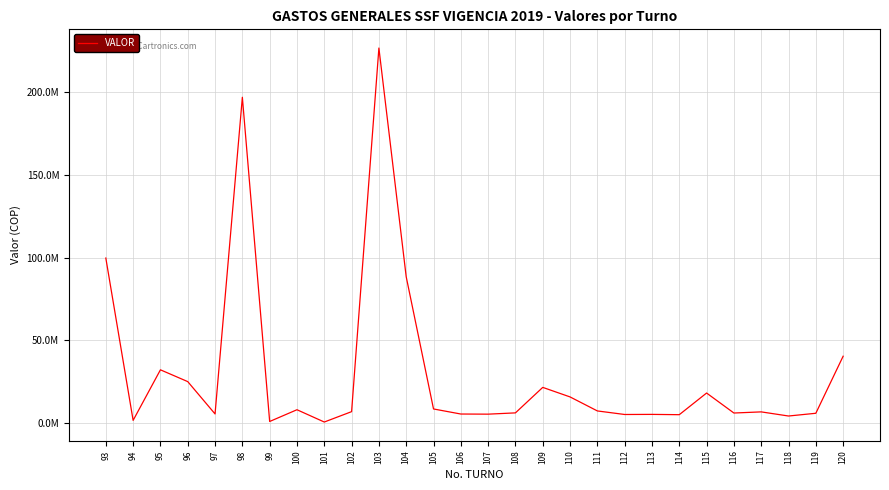

The value at 93 is 63105303.3. True or false?

False